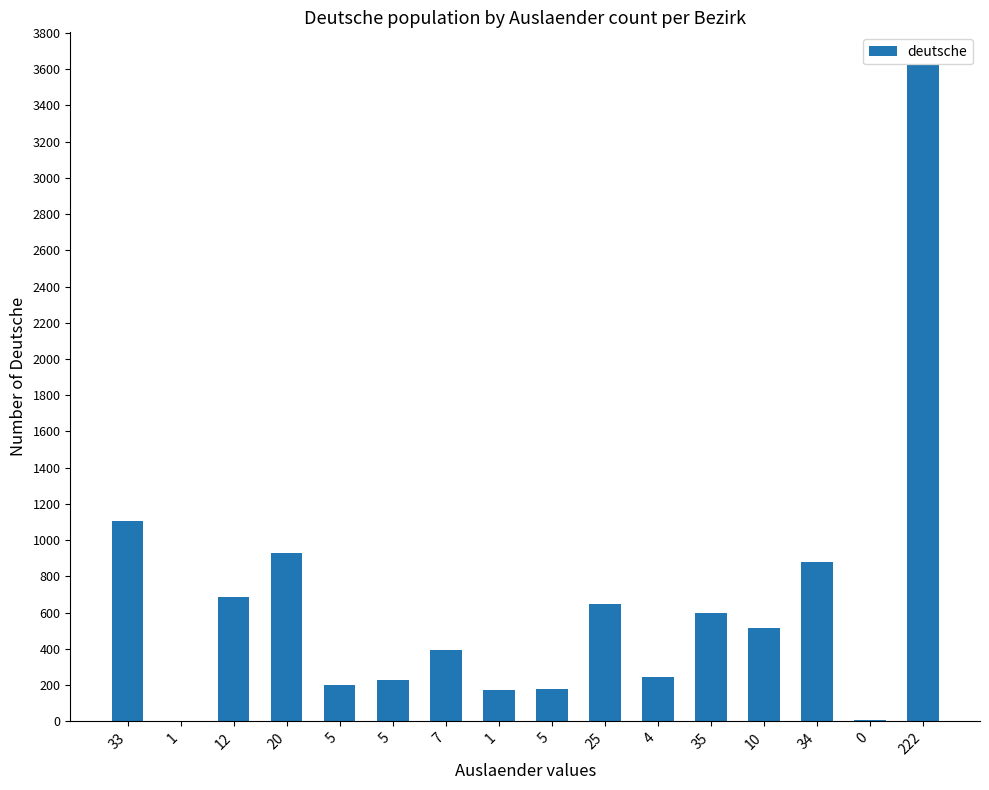

Reading right to left, what are all the values shown in this chart?

3622	9	878	513	598	247	648	179	172	395	226	203	929	686	0	1108